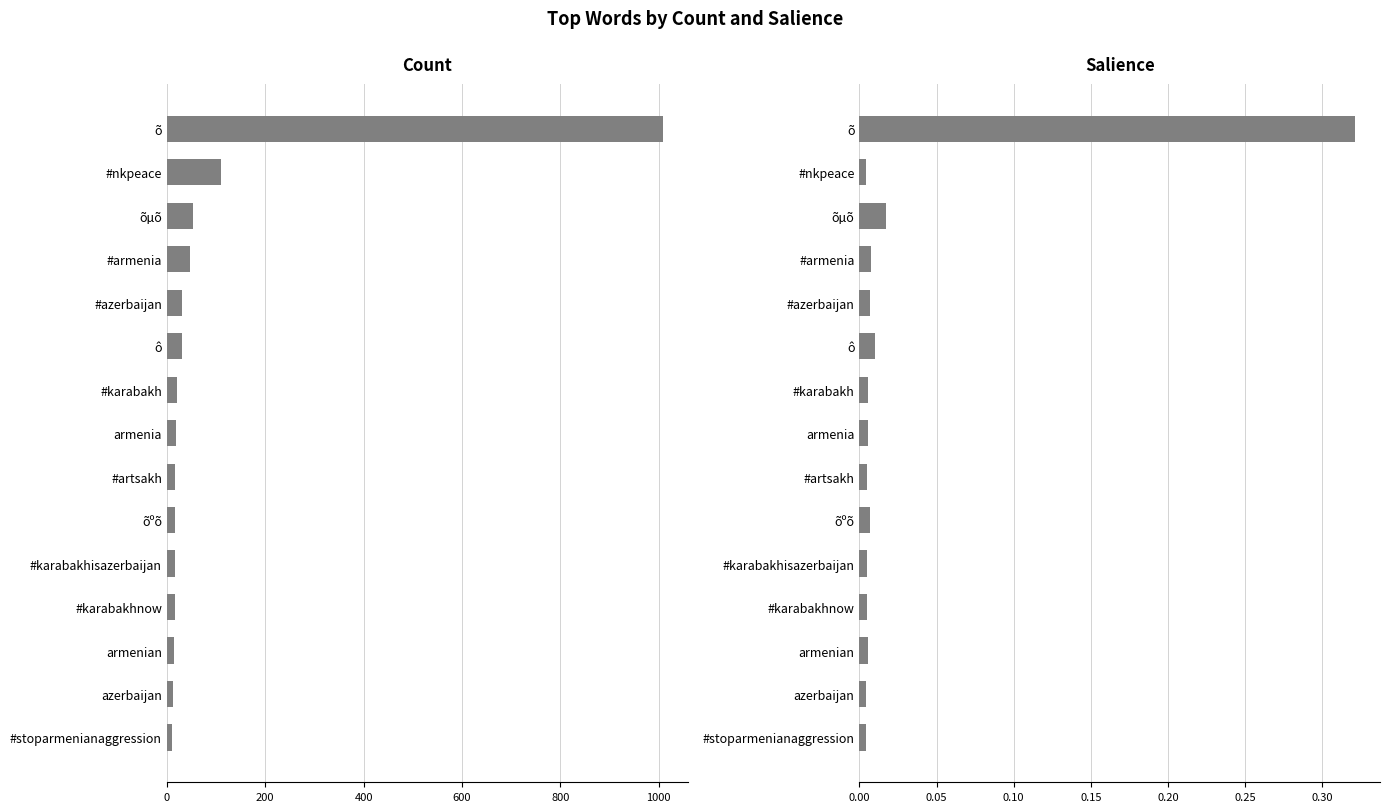

Reading right to left, list all the values displayed in this chart.

Count: 11.0	13.0	15.0	16.0	16.0	17.0	17.0	19.0	20.0	30.0	30.0	47.0	54.0	111.0	1008.0
Salience: 0.0	0.0	0.0	0.0	0.0	0.0	0.0	0.0	0.0	0.0	0.0	0.0	0.0	0.0	0.3